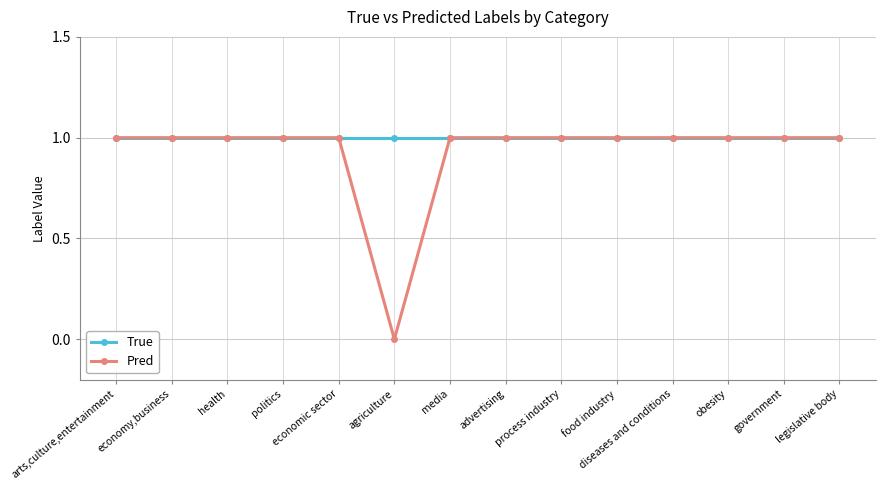

Which series has the largest range (max minus min)?

Pred